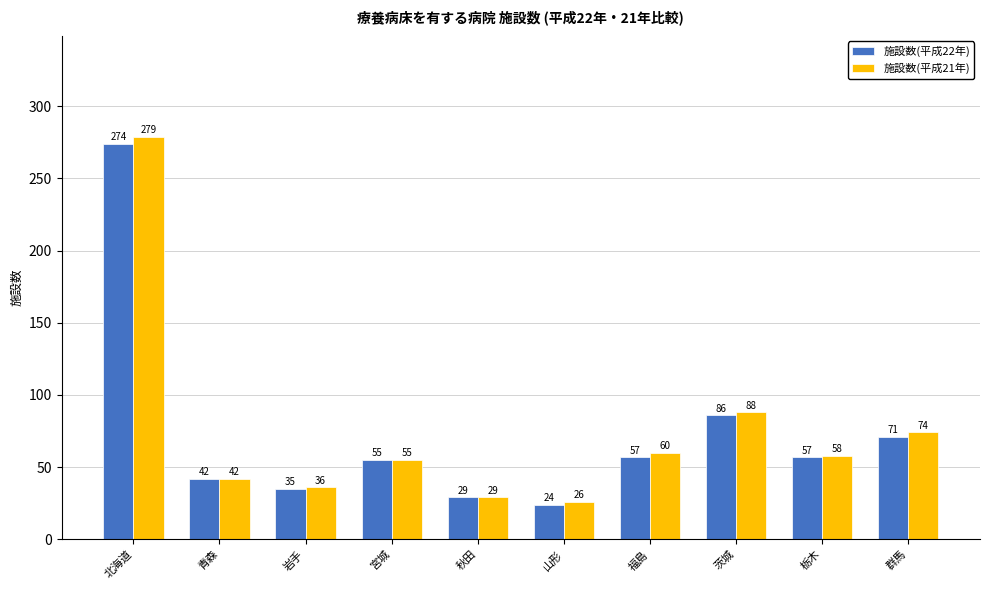

Where does the 施設数(平成21年) series first go above 58?

北海道